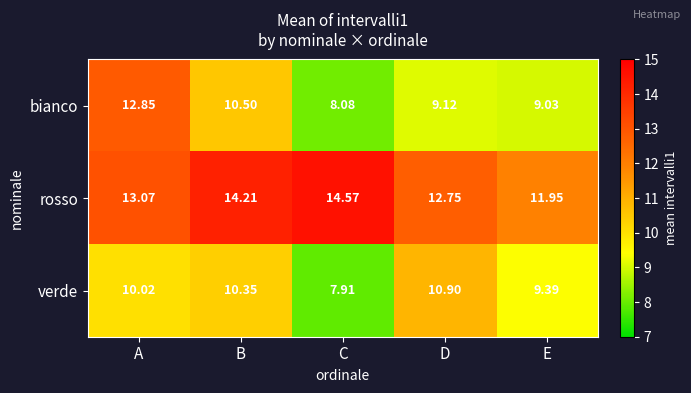

Which series has the largest range (max minus min)?

bianco